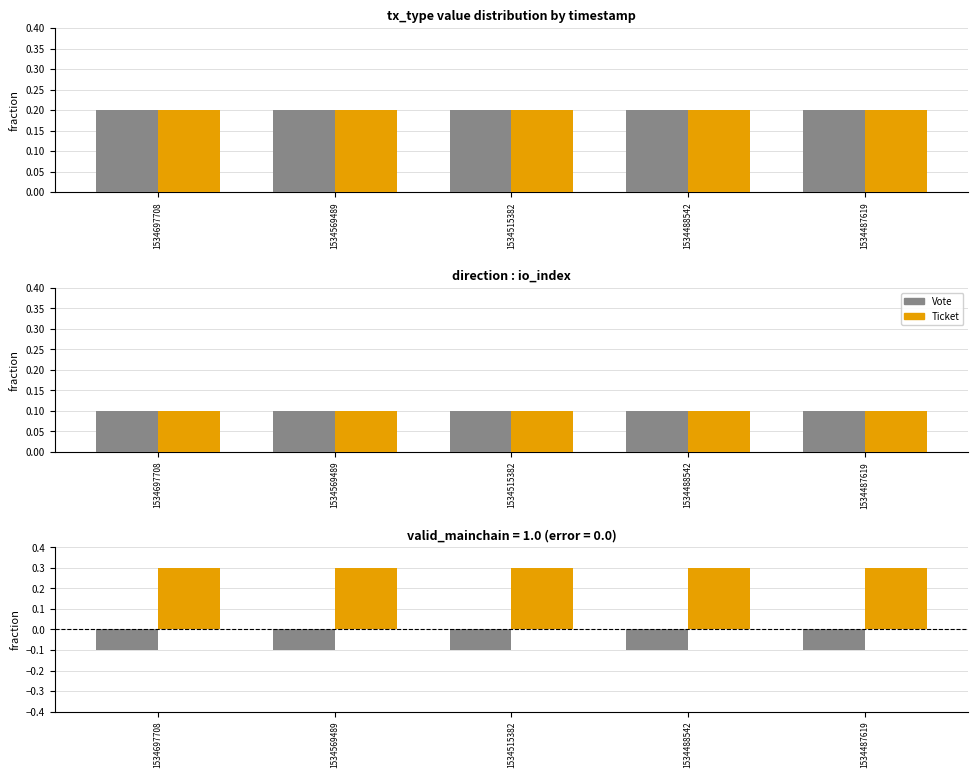

Rank the series by their average value, from lowest to highest.

Vote, Ticket